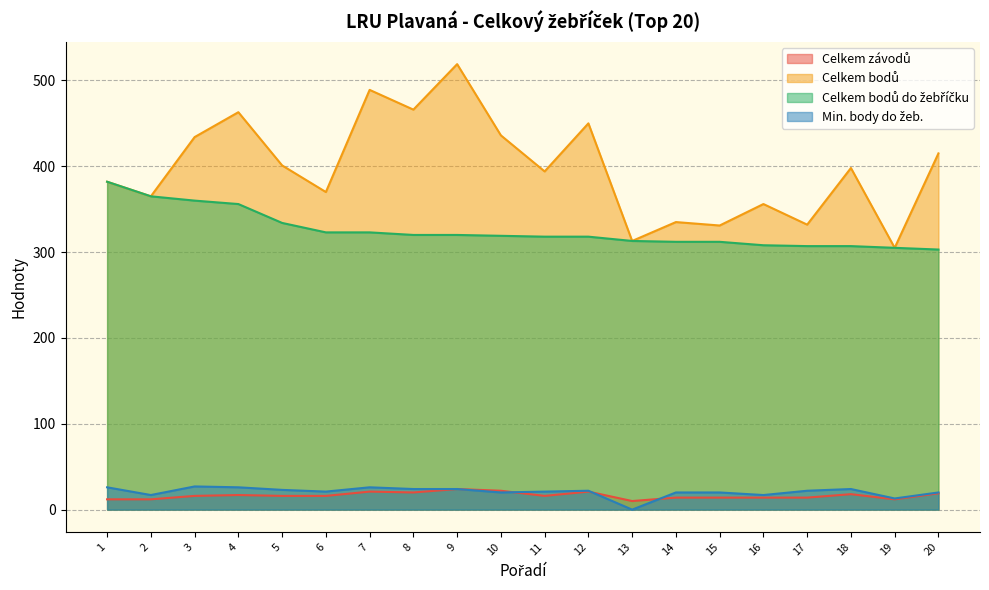

Between 4 and 11, which is larger?

4